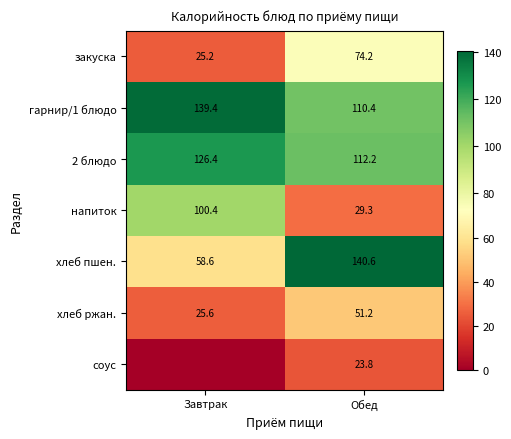

True or false: закуска has a value of 7.2 at Завтрак.

False